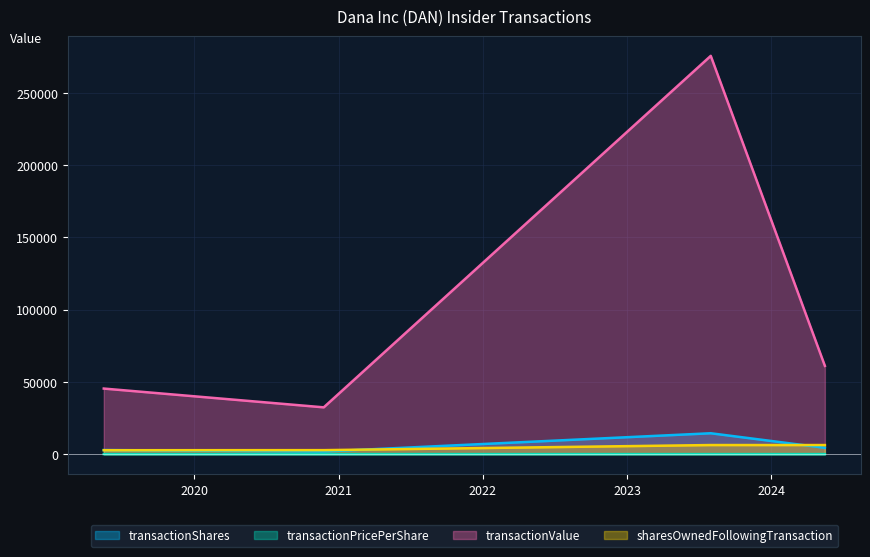

What are all the series names shown in the legend?

transactionShares, transactionPricePerShare, transactionValue, sharesOwnedFollowingTransaction